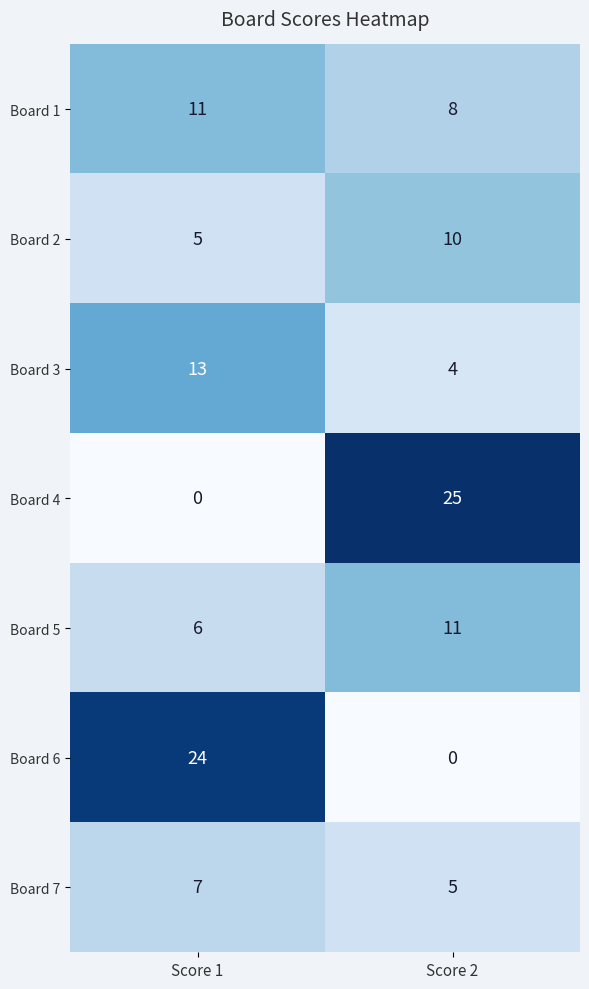

What is the difference between the Board 5 values at Score 2 and Score 1?

5